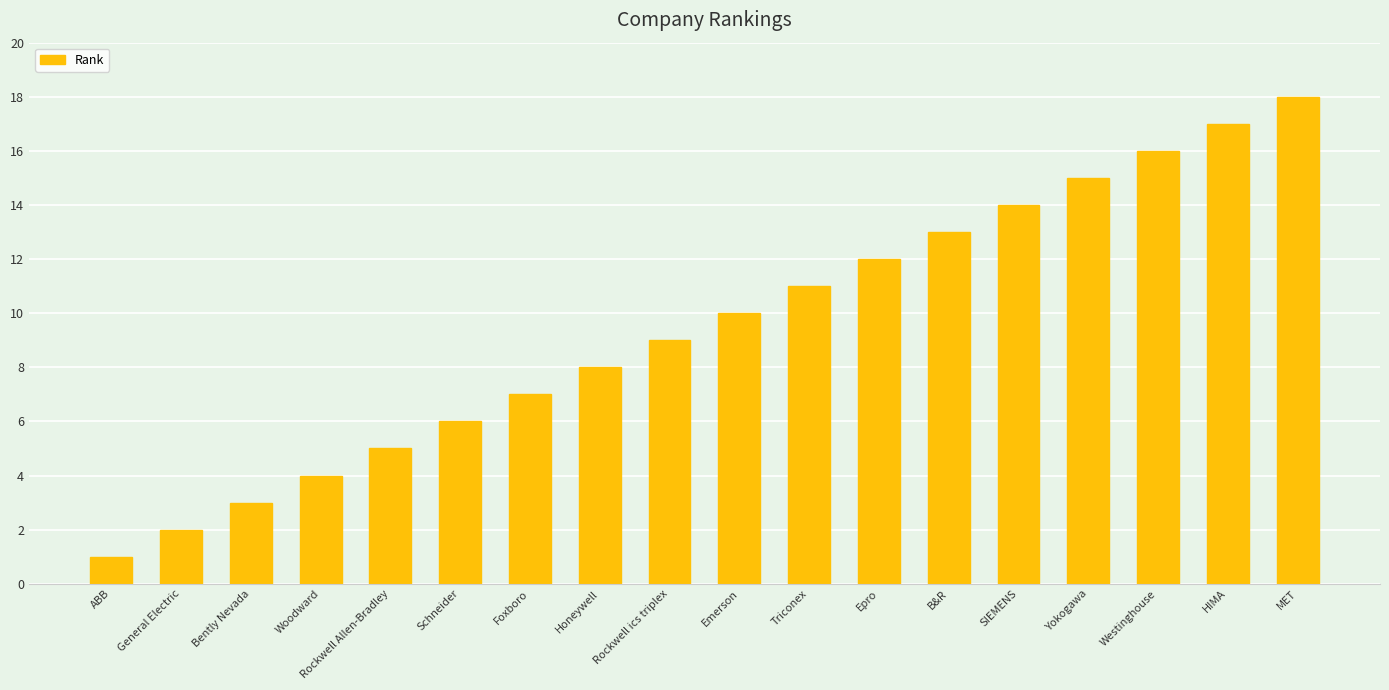

Read the value at HIMA, to the nearest 10.

20